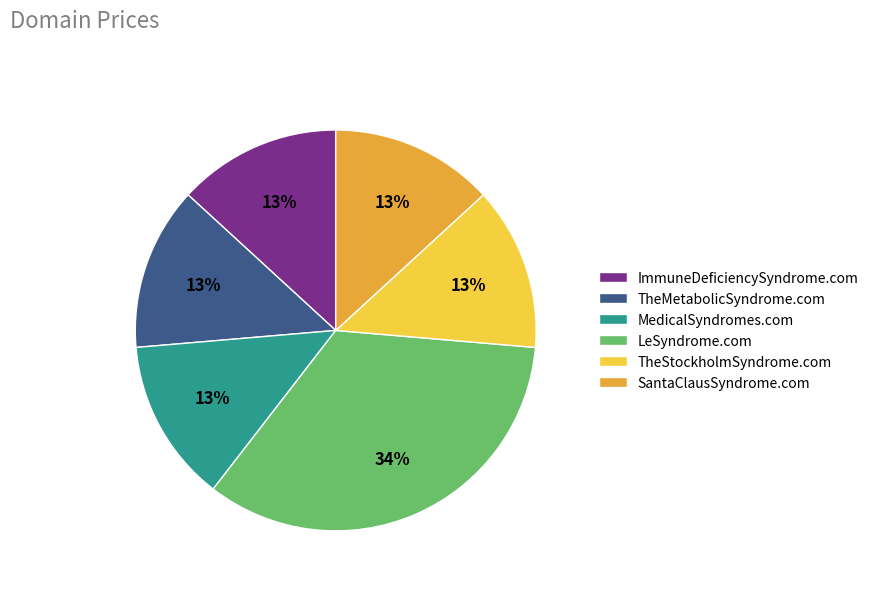

What is the ratio of the value at MedicalSyndromes.com to the value at TheStockholmSyndrome.com?

1.0